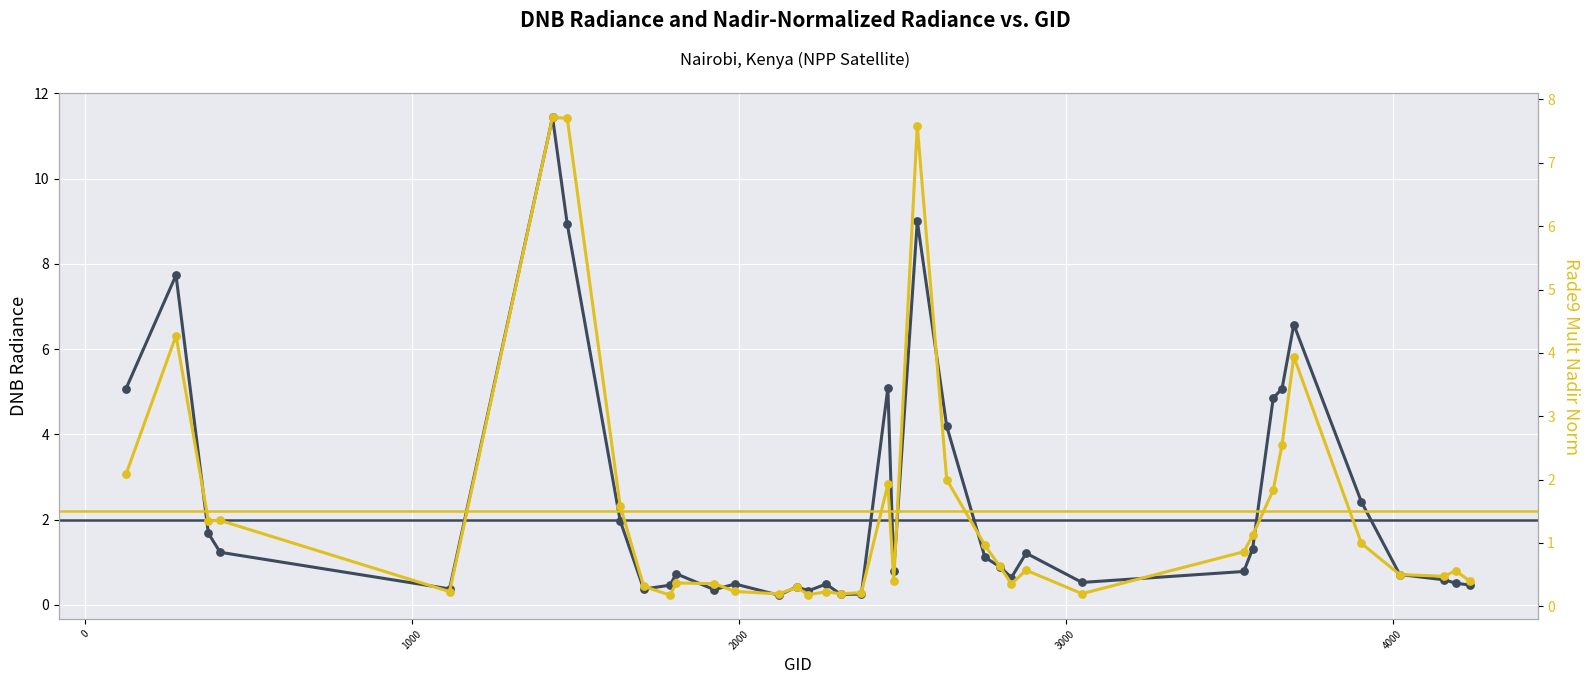

Which series has the largest total across all categories?

dnbrad